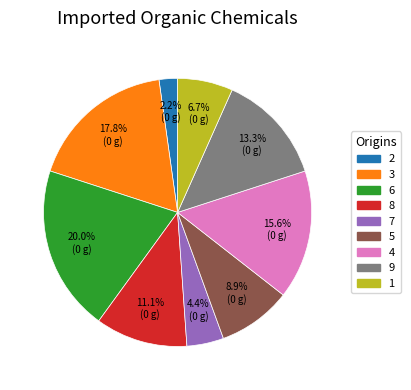

Combined, do 3 and 5 account for over 50%?

No